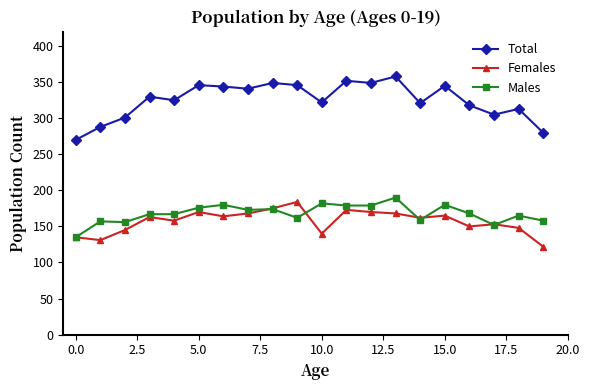

Which series ends up on top after the final intersection of Females and Males?

Males